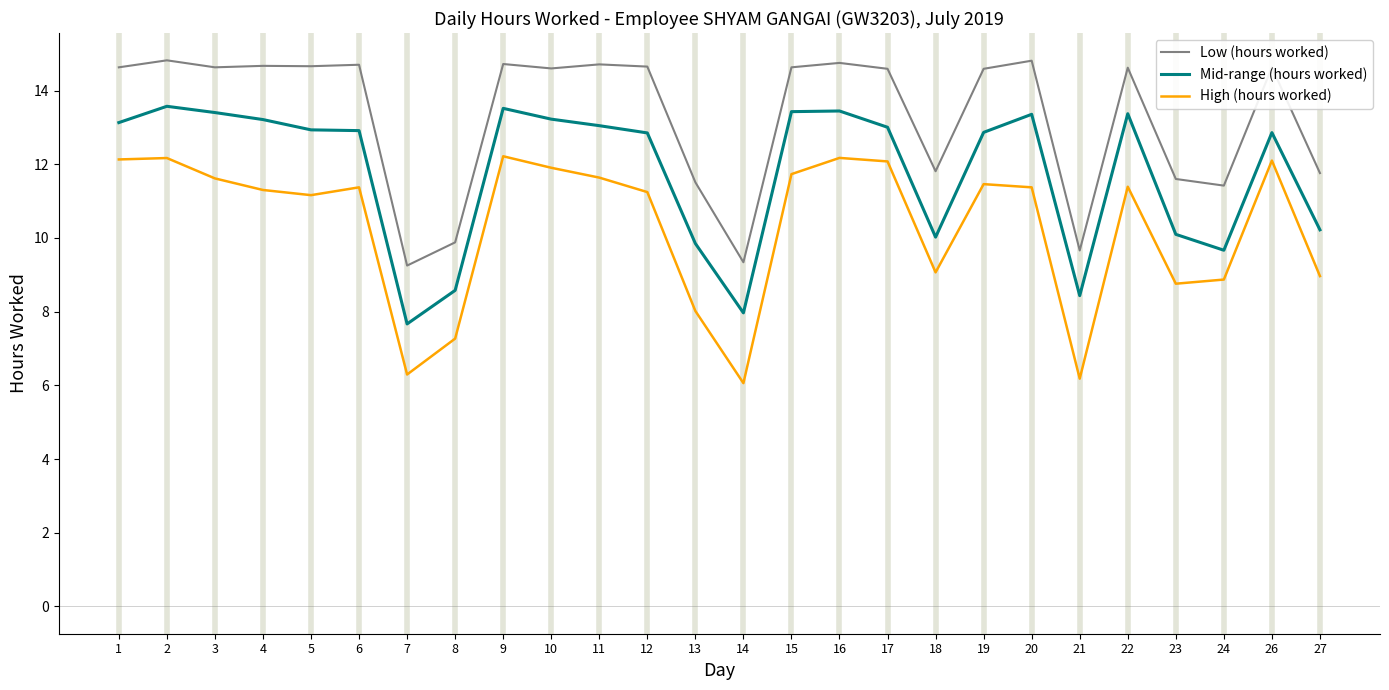

Which series has the largest range (max minus min)?

High (hours worked)